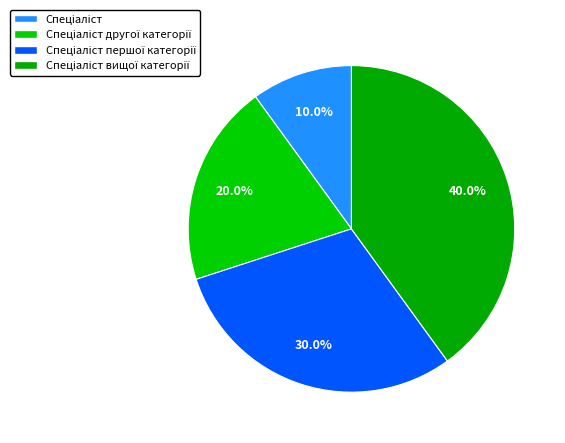

What percentage do Спеціаліст вищої категорії and Спеціаліст другої категорії together represent?

60.0%